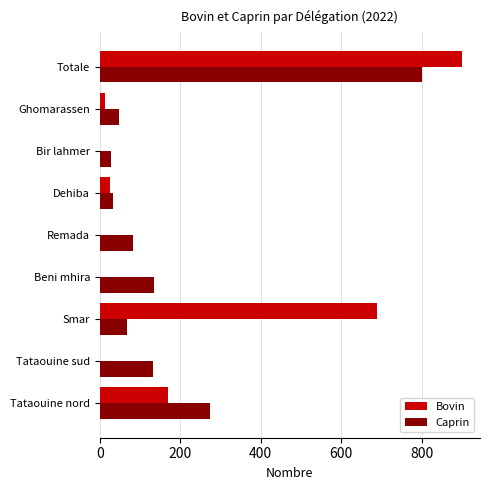

At which label is Bovin closest to 450?

Smar